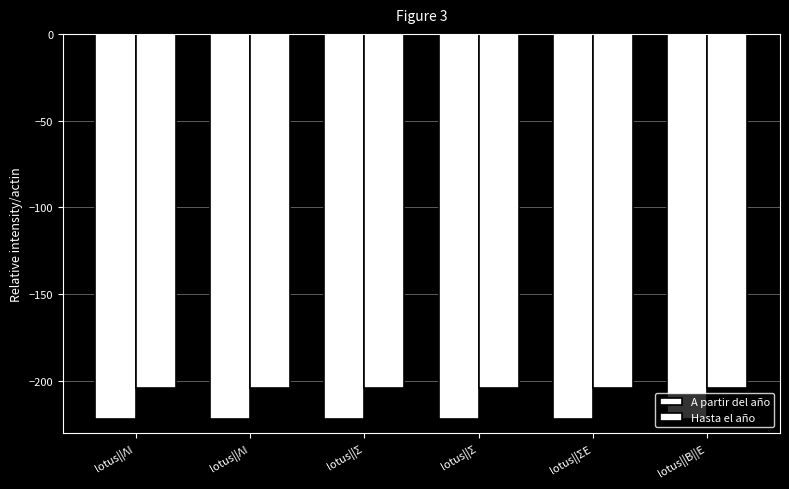

How many bars are there in total?

12